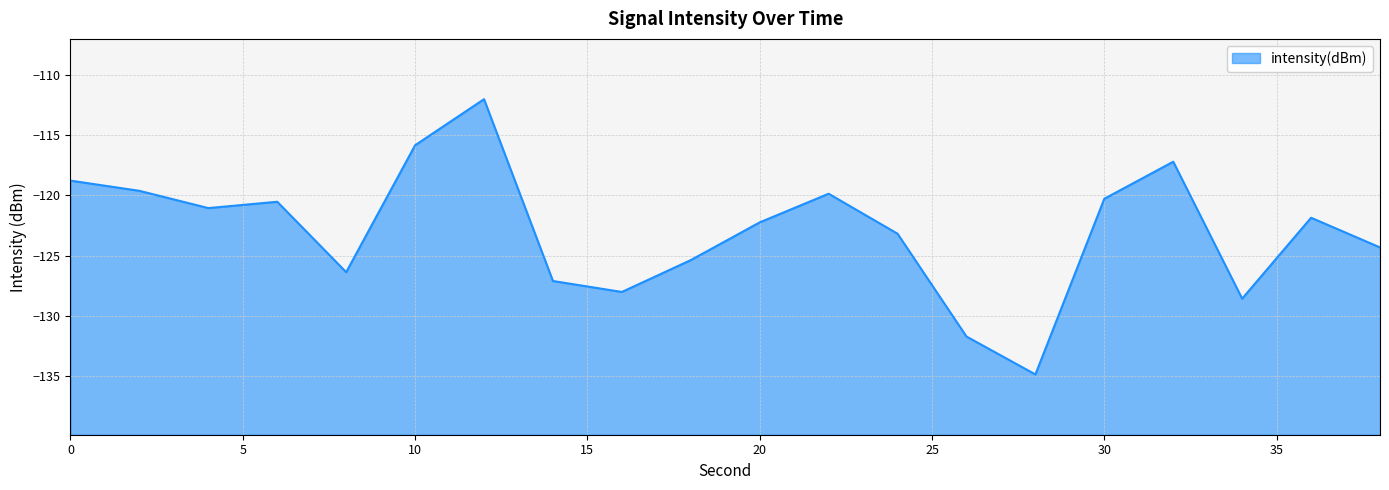

Read the value at 32.

-117.2